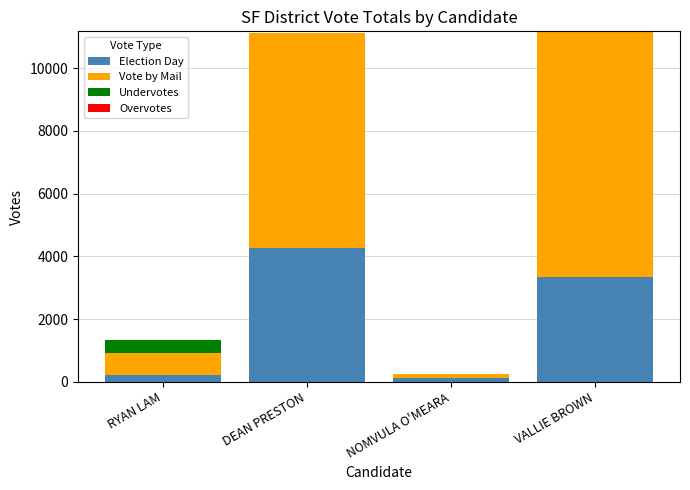

At which label does Election Day reach its peak?

DEAN PRESTON